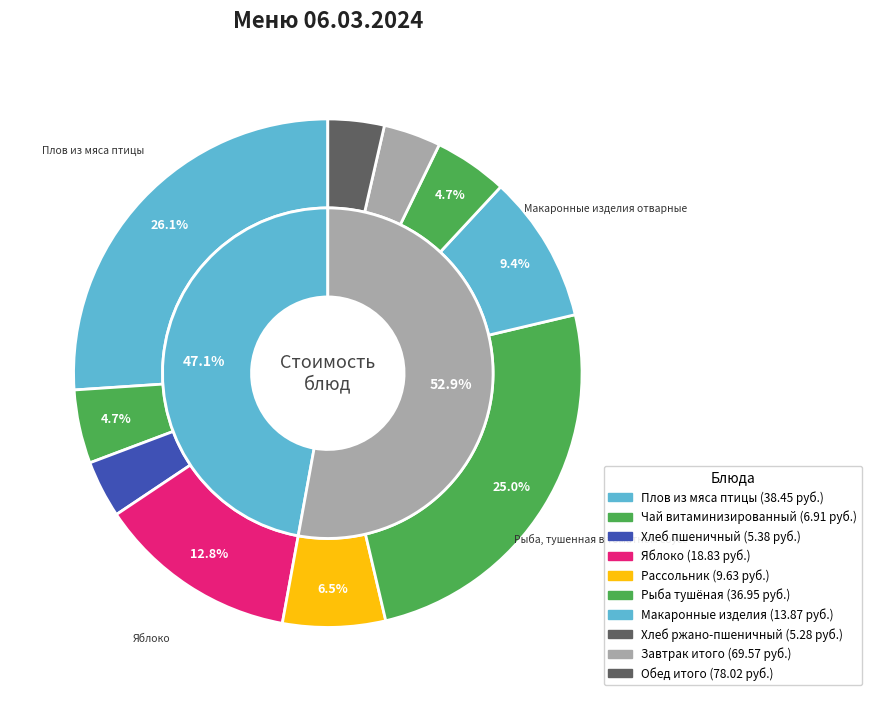

To the nearest percent, what portion does Плов из мяса птицы represent?

26%